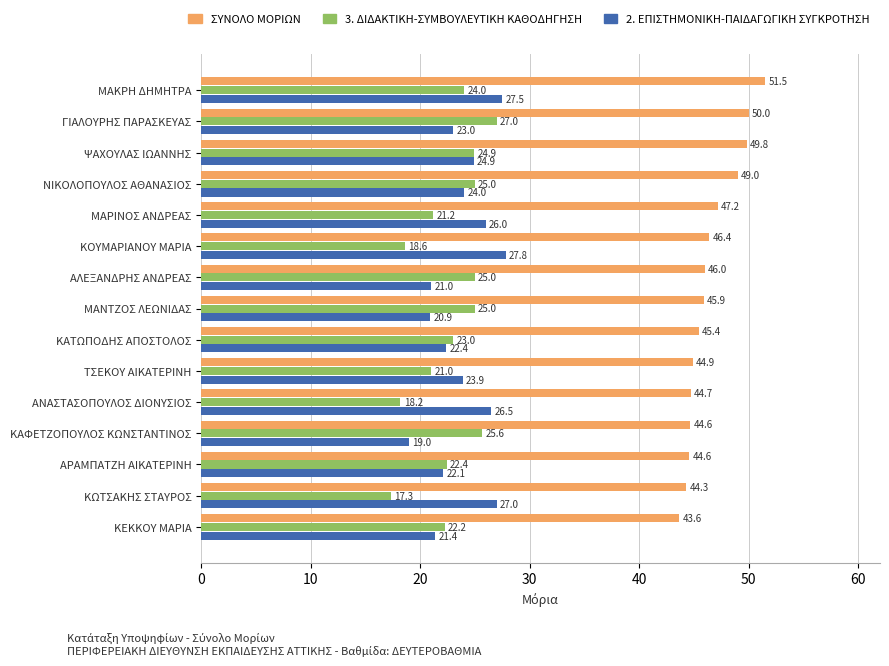

Rank the series at ΜΑΡΙΝΟΣ ΑΝΔΡΕΑΣ from lowest to highest value.

3. ΔΙΔΑΚΤΙΚΗ-ΣΥΜΒΟΥΛΕΥΤΙΚΗ ΚΑΘΟΔΗΓΗΣΗ, 2. ΕΠΙΣΤΗΜΟΝΙΚΗ-ΠΑΙΔΑΓΩΓΙΚΗ ΣΥΓΚΡΟΤΗΣΗ, ΣΥΝΟΛΟ ΜΟΡΙΩΝ